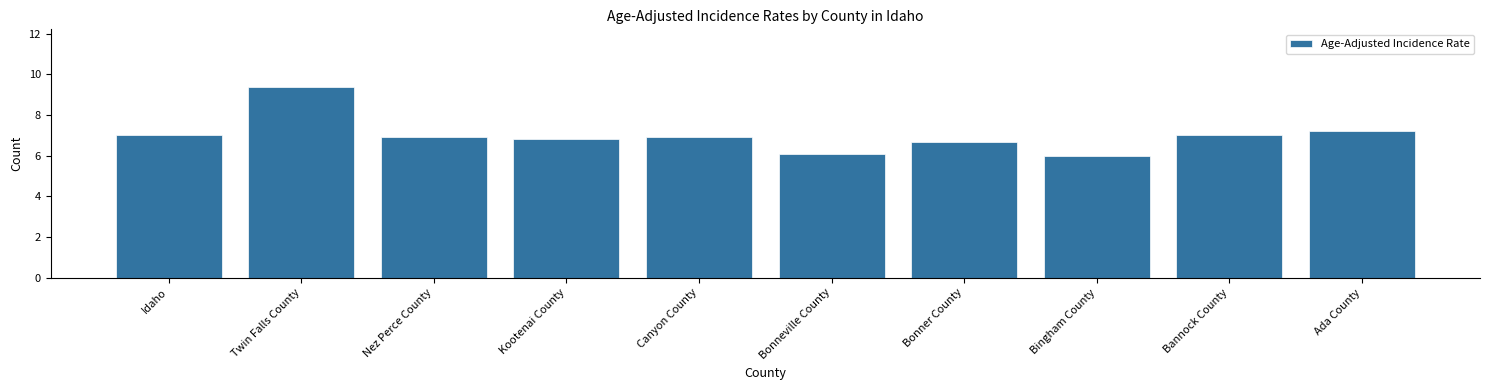

Reading left to right, extract all data points from this chart.

7.0	9.4	6.9	6.8	6.9	6.1	6.7	6.0	7.0	7.2